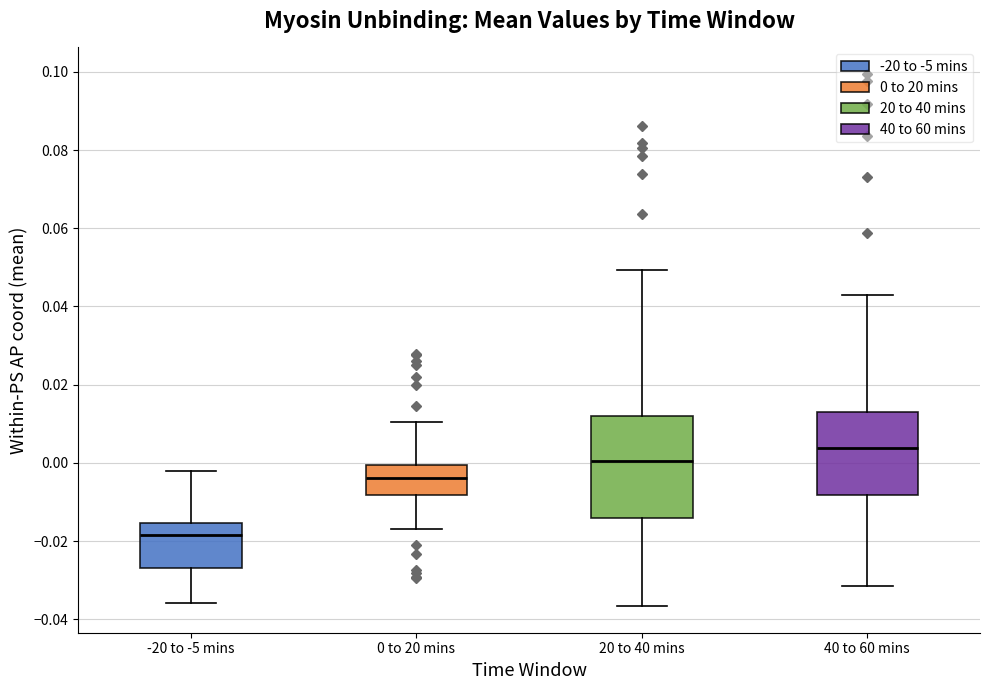

Where does the median line of the box for -20 to -5 mins sit on the y-axis? The values are not printed on the chart, so give them approximately, as read against the axis.

-0.018